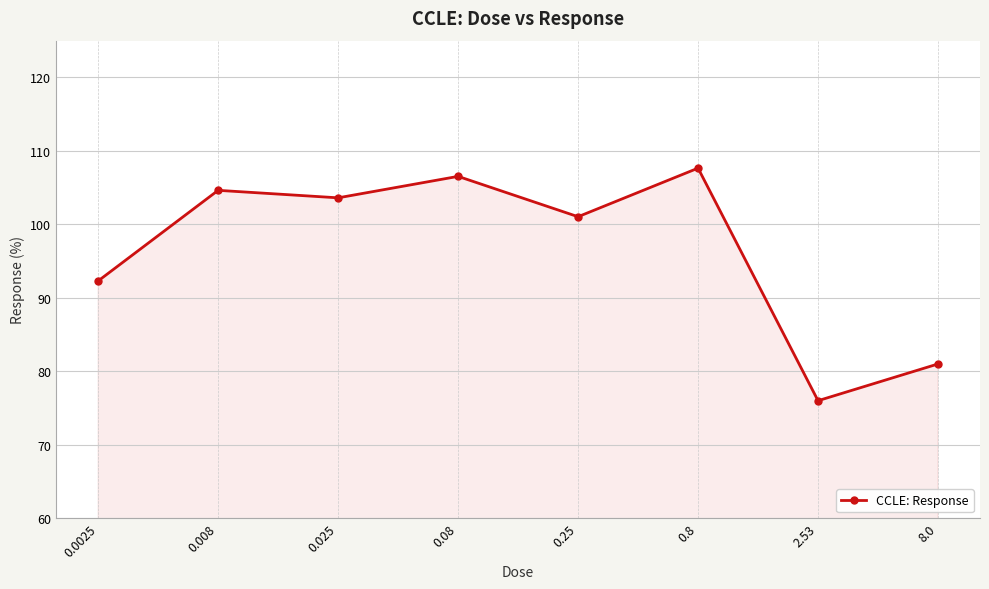

Which label corresponds to the largest value in the chart?

0.8